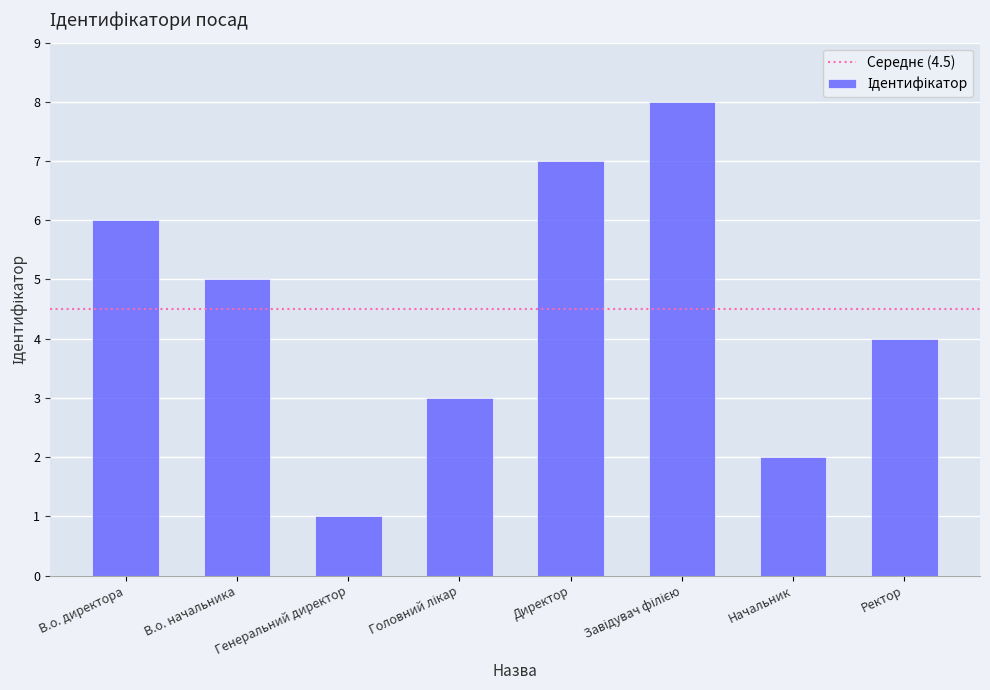

What is the greatest value displayed?

8